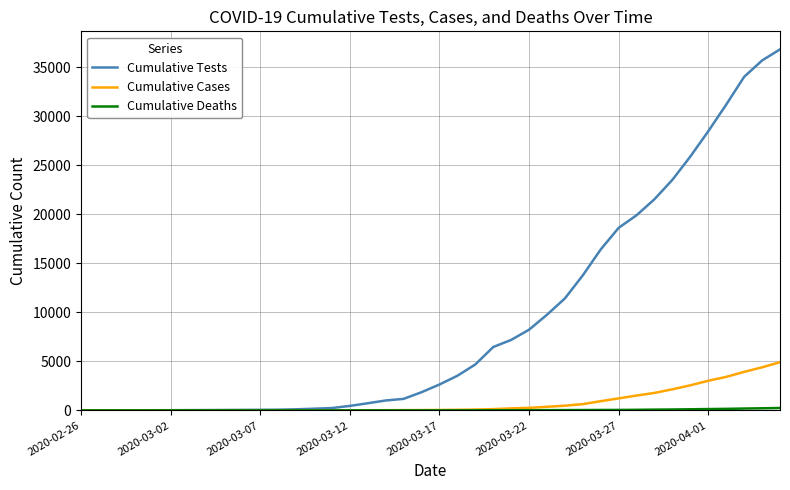

Which series has the largest range (max minus min)?

Cumulative Tests